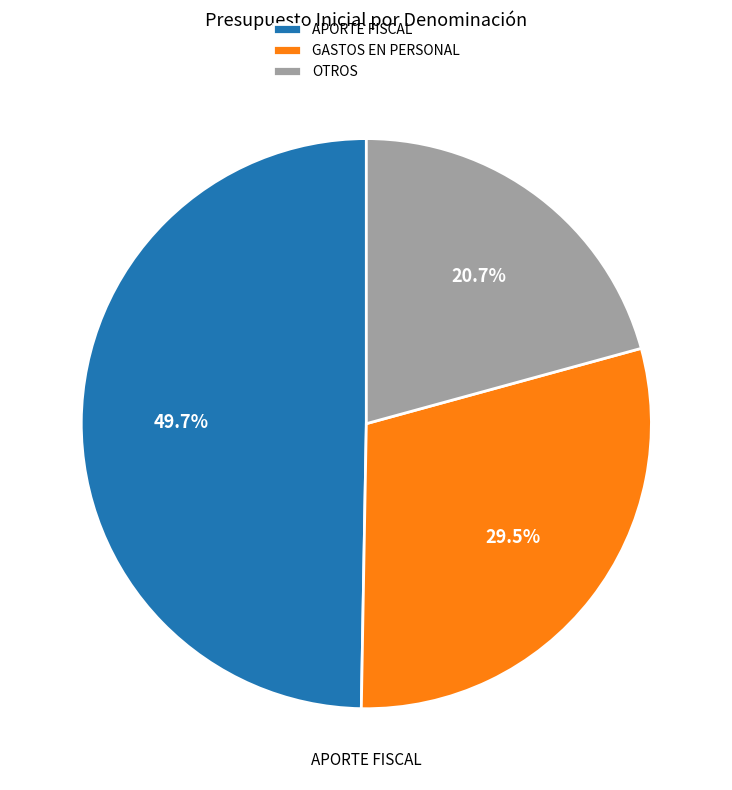

Does any single category account for the majority?

No